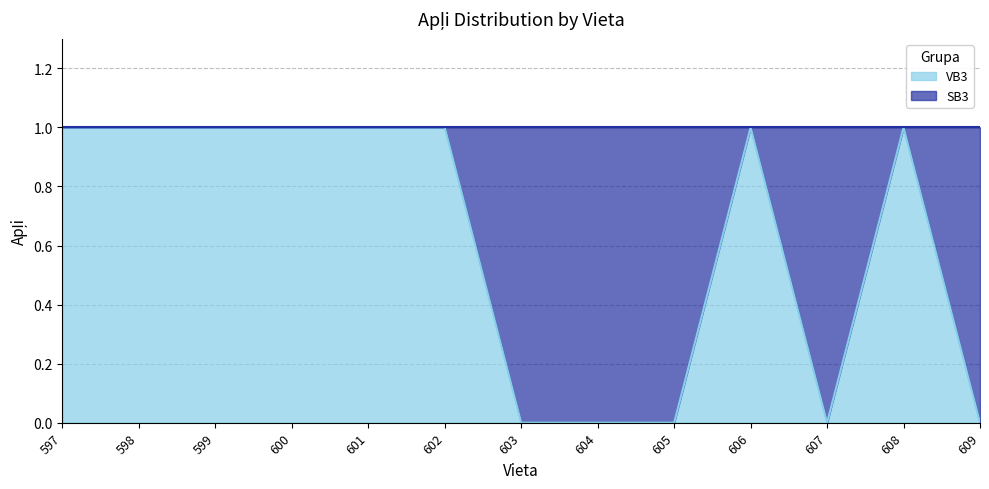

Rank the categories by value from highest to lowest.

597, 598, 599, 600, 601, 602, 606, 608, 603, 604, 605, 607, 609